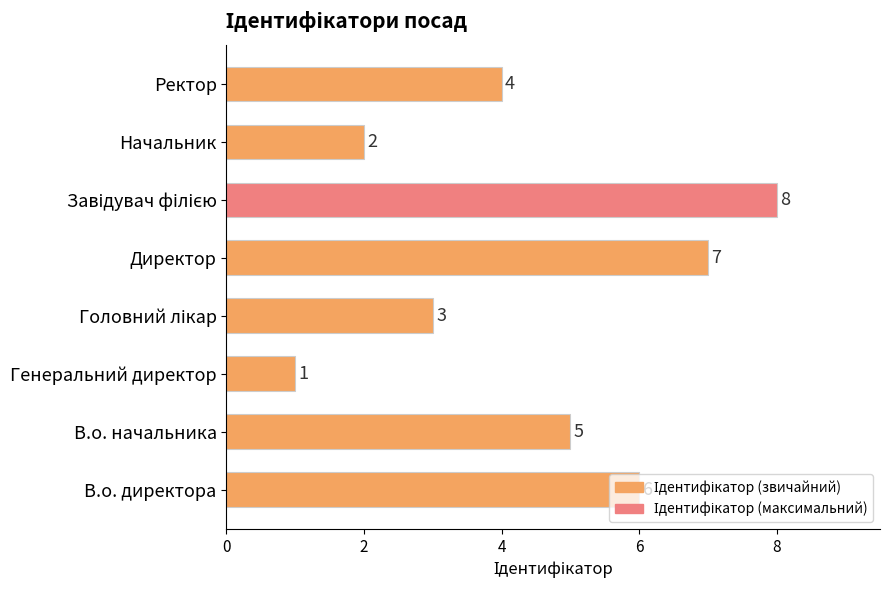

Approximately how many times larger is the value at В.о. начальника compared to Директор?

0.7